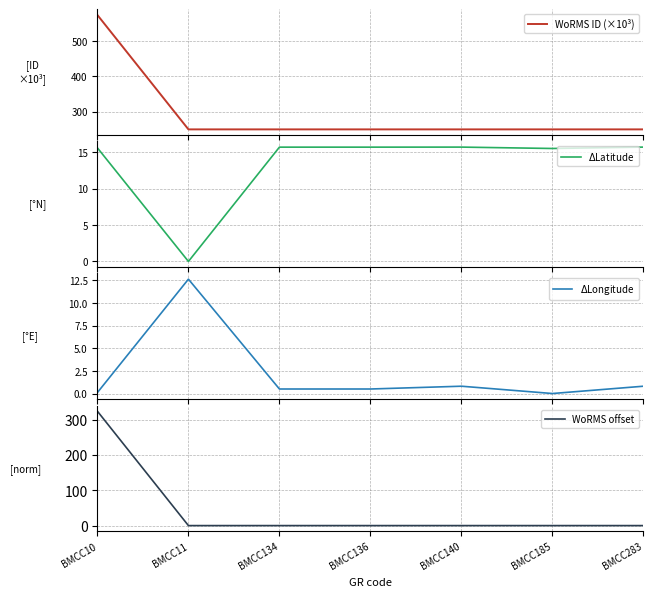

What is the value of the $\Delta$Longitude point at the 2nd from the left?

12.6